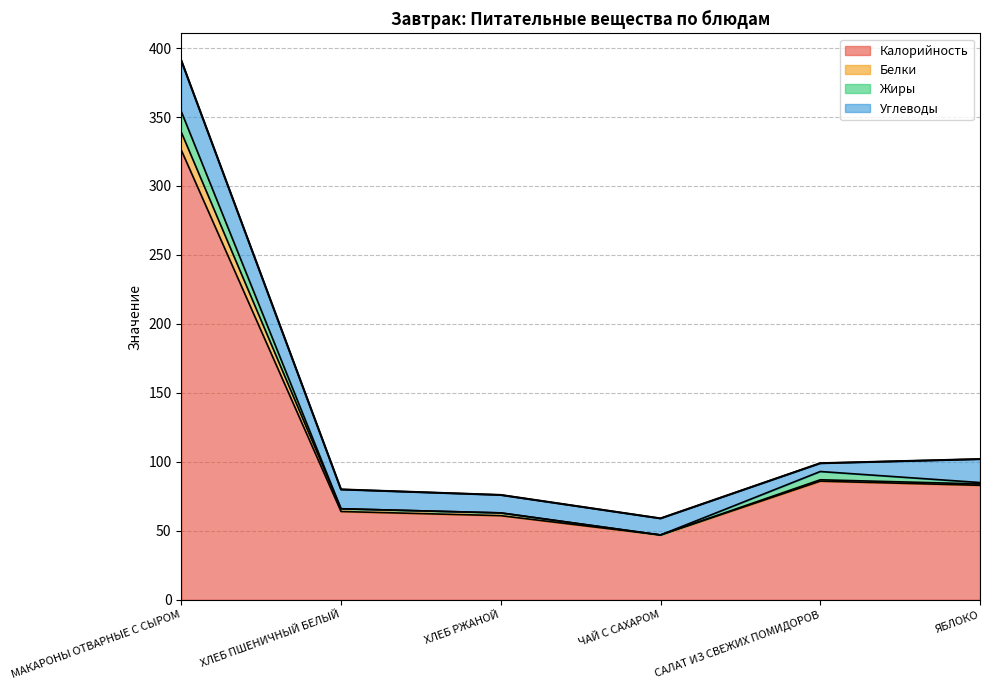

At how many categories does at least one series exceed 152?

1